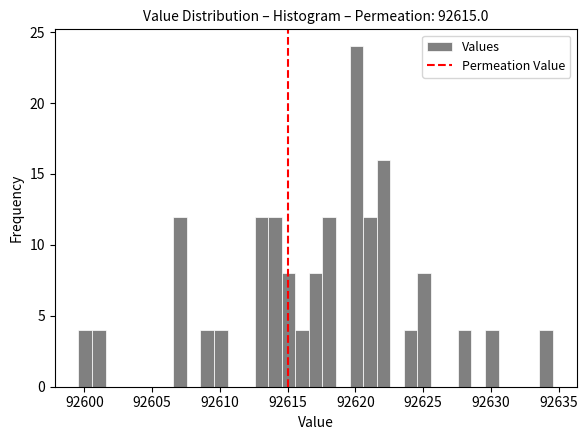

Read against the x-axis, roughly where is the centre of the tallest bar?

92620.0